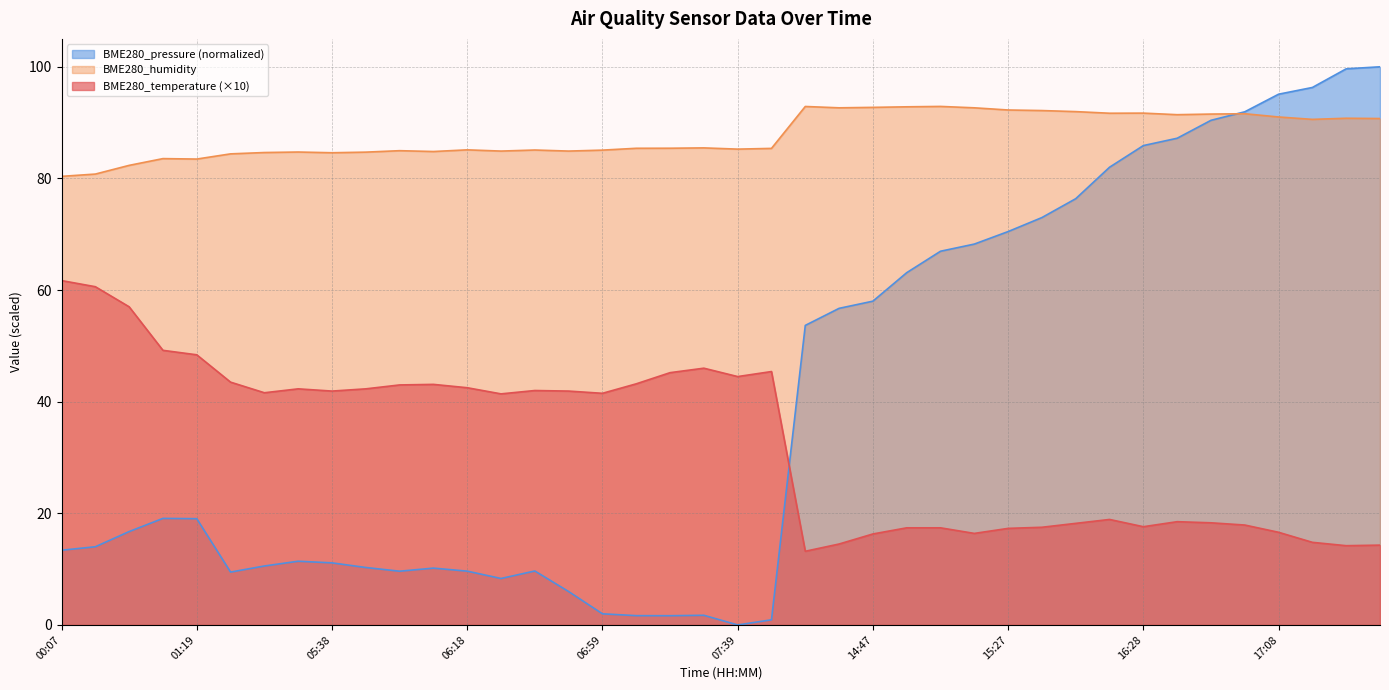

Reading right to left, list all the values displayed in this chart.

BME280_temperature: 17:39=14.3	17:29=14.2	17:18=14.8	17:08=16.6	16:58=17.9	16:48=18.3	16:38=18.5	16:28=17.6	16:08=18.9	15:47=18.2	15:37=17.5	15:27=17.3	15:17=16.4	15:07=17.4	14:57=17.4	14:47=16.3	14:36=14.5	14:26=13.2	07:49=45.4	07:39=44.5	07:29=46.0	07:19=45.2	07:09=43.2	06:59=41.5	06:48=41.9	06:38=42.0	06:28=41.4	06:18=42.5	06:08=43.1	05:58=43.0	05:48=42.3	05:38=41.9	05:27=42.3	05:17=41.6	05:07=43.5	01:19=48.4	01:08=49.2	00:37=57.0	00:17=60.6	00:07=61.7
BME280_humidity: 17:39=90.7	17:29=90.8	17:18=90.6	17:08=91.0	16:58=91.6	16:48=91.5	16:38=91.4	16:28=91.7	16:08=91.7	15:47=92.0	15:37=92.2	15:27=92.3	15:17=92.7	15:07=92.9	14:57=92.8	14:47=92.7	14:36=92.7	14:26=92.9	07:49=85.4	07:39=85.2	07:29=85.5	07:19=85.4	07:09=85.4	06:59=85.1	06:48=84.9	06:38=85.1	06:28=84.9	06:18=85.1	06:08=84.8	05:58=85.0	05:48=84.7	05:38=84.6	05:27=84.7	05:17=84.6	05:07=84.4	01:19=83.5	01:08=83.5	00:37=82.3	00:17=80.8	00:07=80.4
BME280_pressure: 17:39=100.0	17:29=99.6	17:18=96.3	17:08=95.1	16:58=91.9	16:48=90.4	16:38=87.2	16:28=85.9	16:08=82.0	15:47=76.4	15:37=73.0	15:27=70.5	15:17=68.2	15:07=67.0	14:57=63.1	14:47=58.0	14:36=56.7	14:26=53.7	07:49=0.9	07:39=0.0	07:29=1.7	07:19=1.7	07:09=1.7	06:59=2.0	06:48=6.0	06:38=9.7	06:28=8.3	06:18=9.6	06:08=10.2	05:58=9.6	05:48=10.3	05:38=11.1	05:27=11.4	05:17=10.6	05:07=9.5	01:19=19.0	01:08=19.1	00:37=16.7	00:17=14.0	00:07=13.4